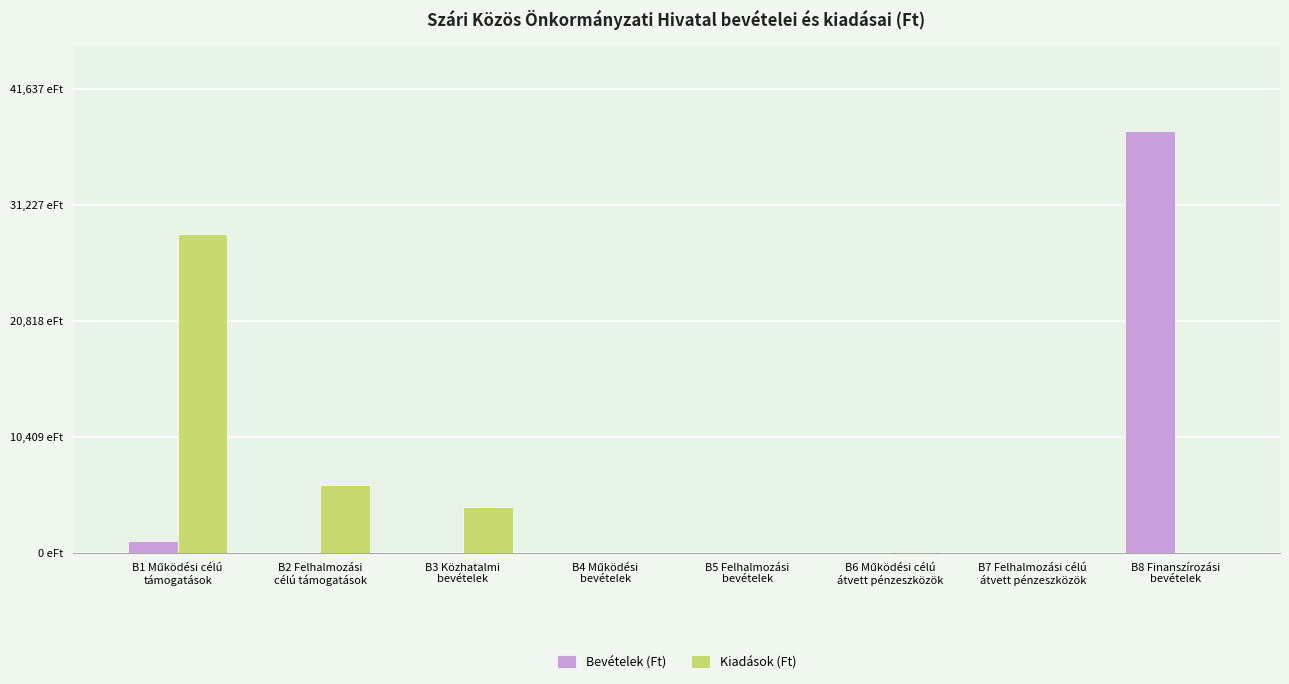

True or false: Kiadások (Ft) has a value of 84804 at B6 Működési célú
átvett pénzeszközök.

True